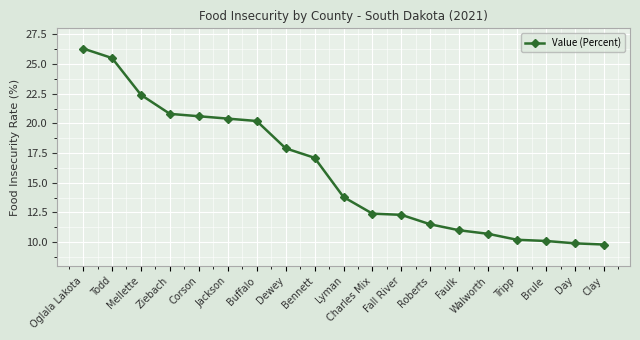

What is the label of the 16th point from the right?

Ziebach